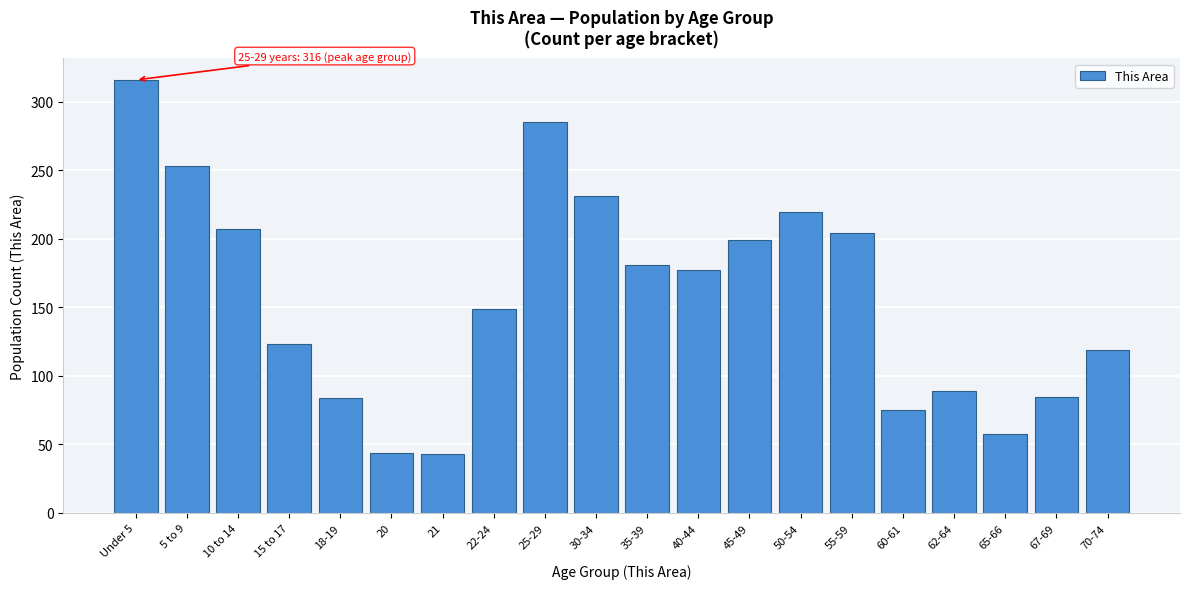

What is the average value?

157